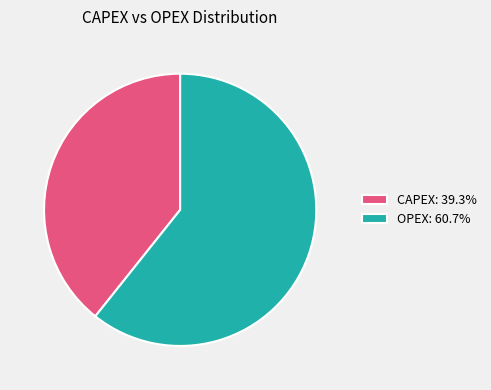

What is the ratio of the value at OPEX: 60.7% to the value at CAPEX: 39.3%?

1.5